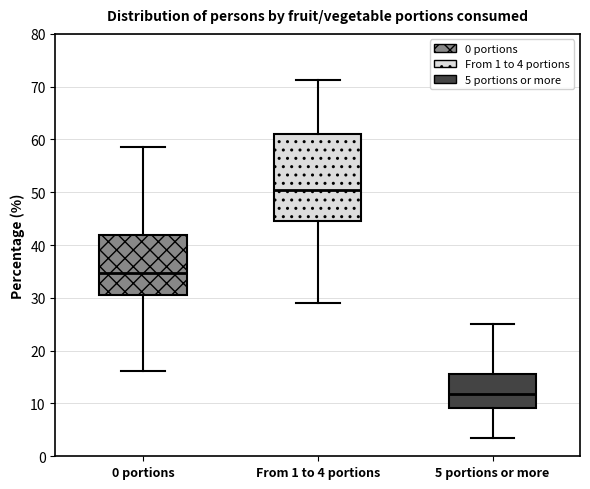

Where does the lower whisker of the box for 5 portions or more end on the y-axis? The values are not printed on the chart, so give them approximately, as read against the axis.

4